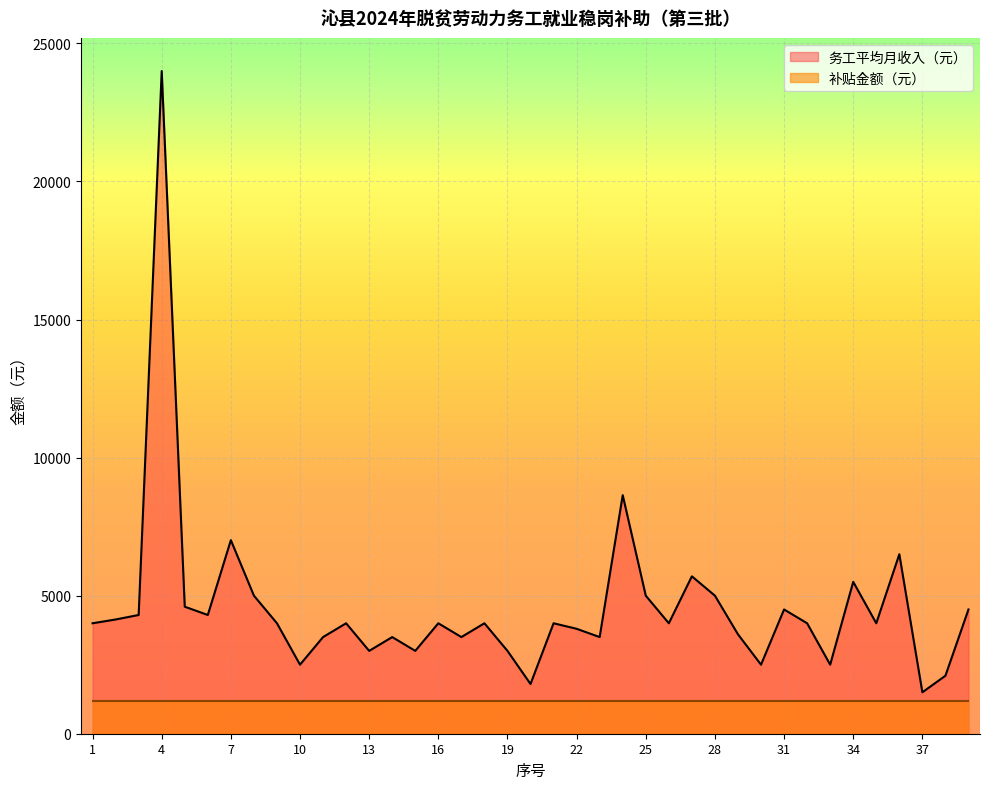

Is it true that the value at 33 is 2500?

True